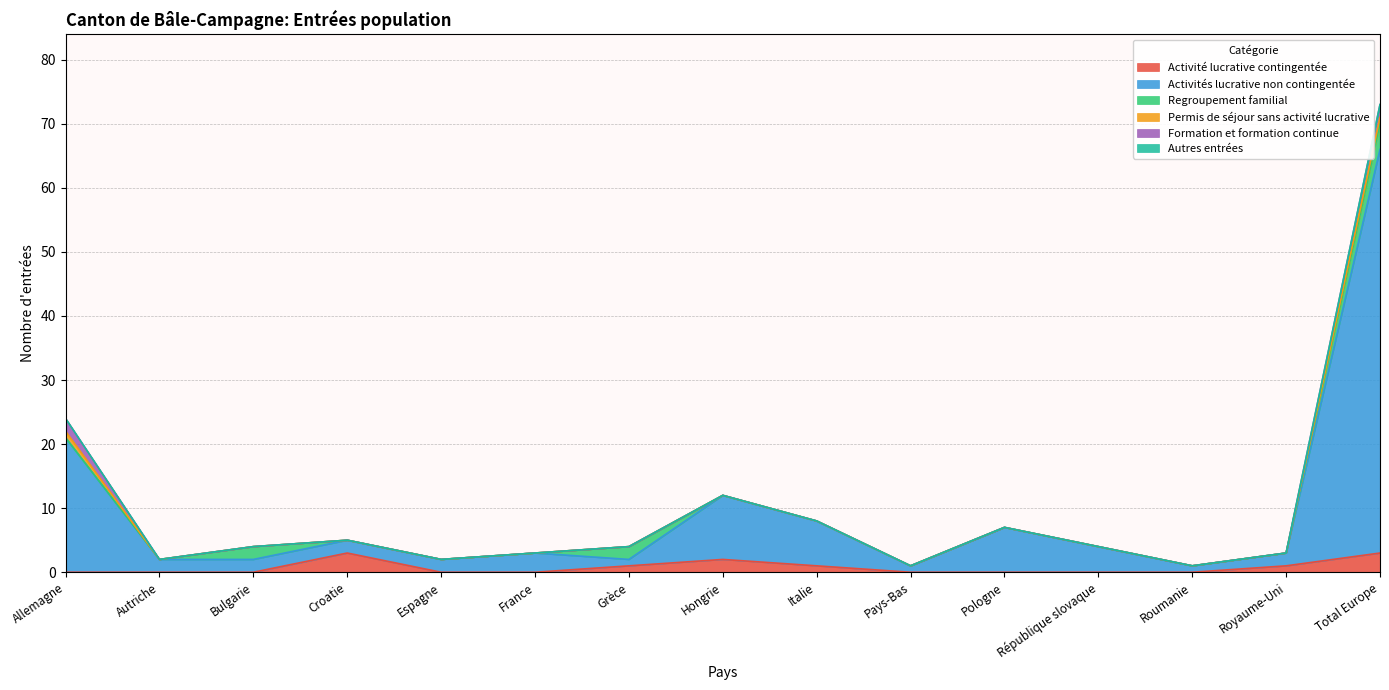

True or false: Activité lucrative contingentée has a value of 3 at Croatie.

True